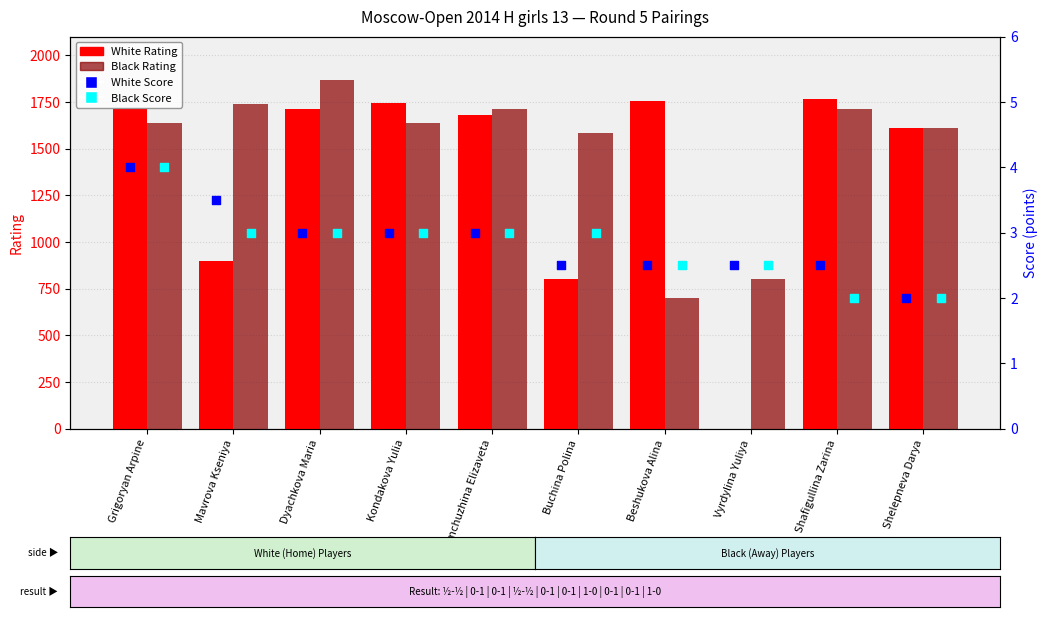

What is the total value across all series at Kondakova Yulia?

3383.0